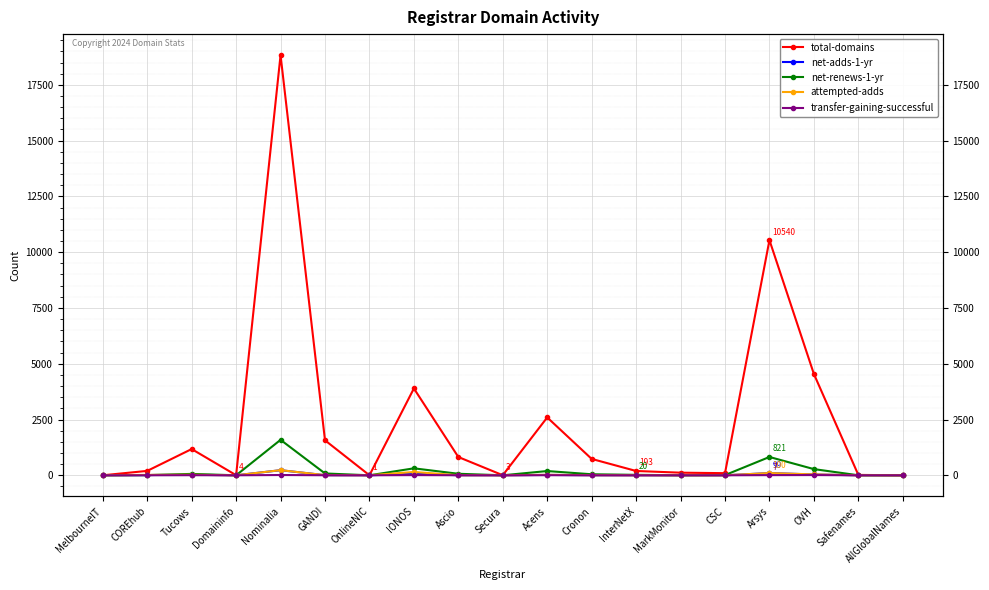

What position from the left is MelbourneIT?

1